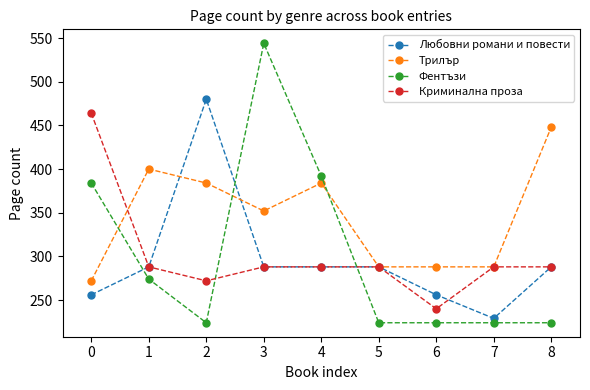

What is the difference between the Криминална проза values at 6 and 0?

224